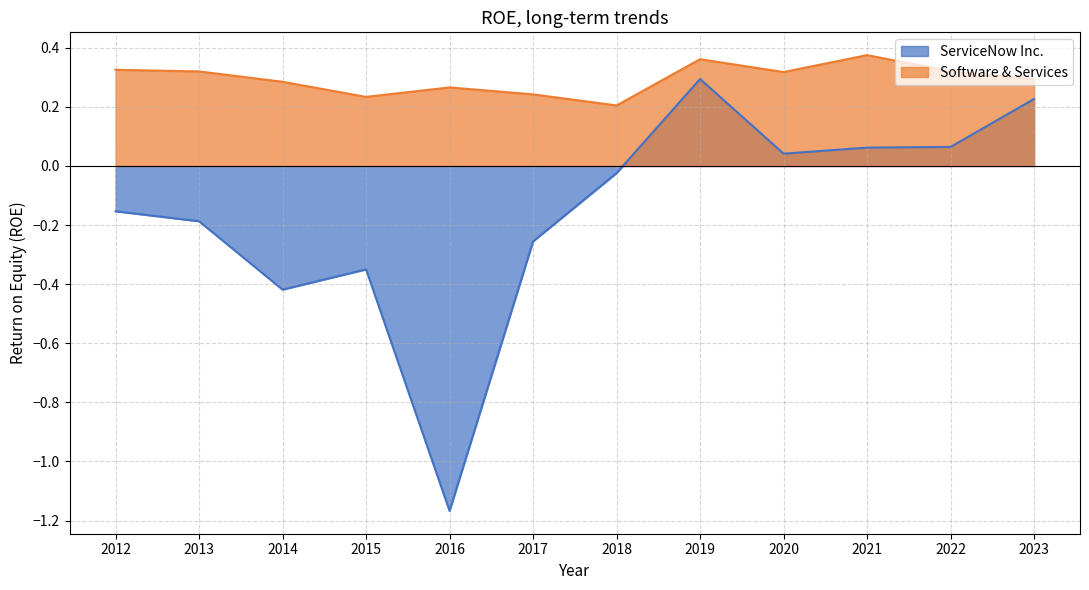

The ServiceNow Inc. series shows -0.2 at 2013. True or false?

True